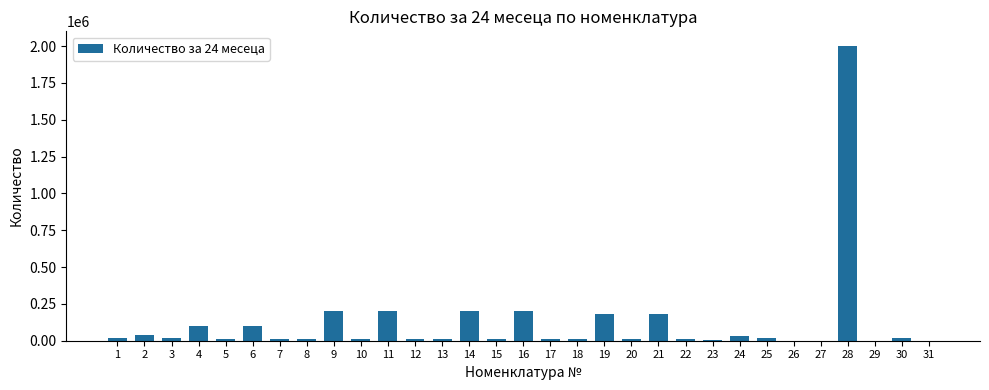

What is the difference between the values at 17 and 3?

10000